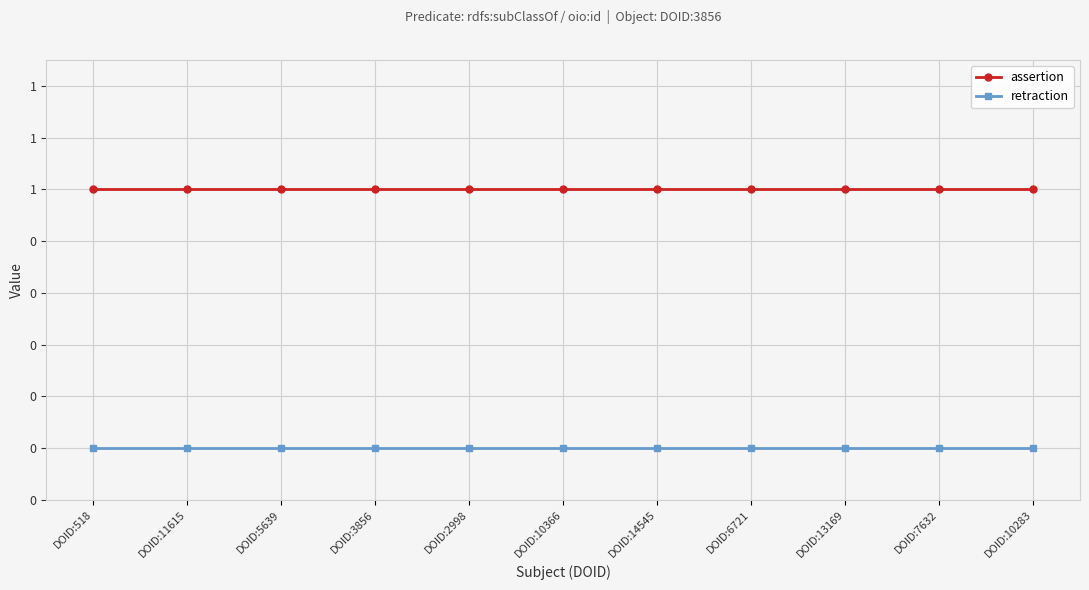

True or false: retraction has a value of 0 at DOID:10366.

True